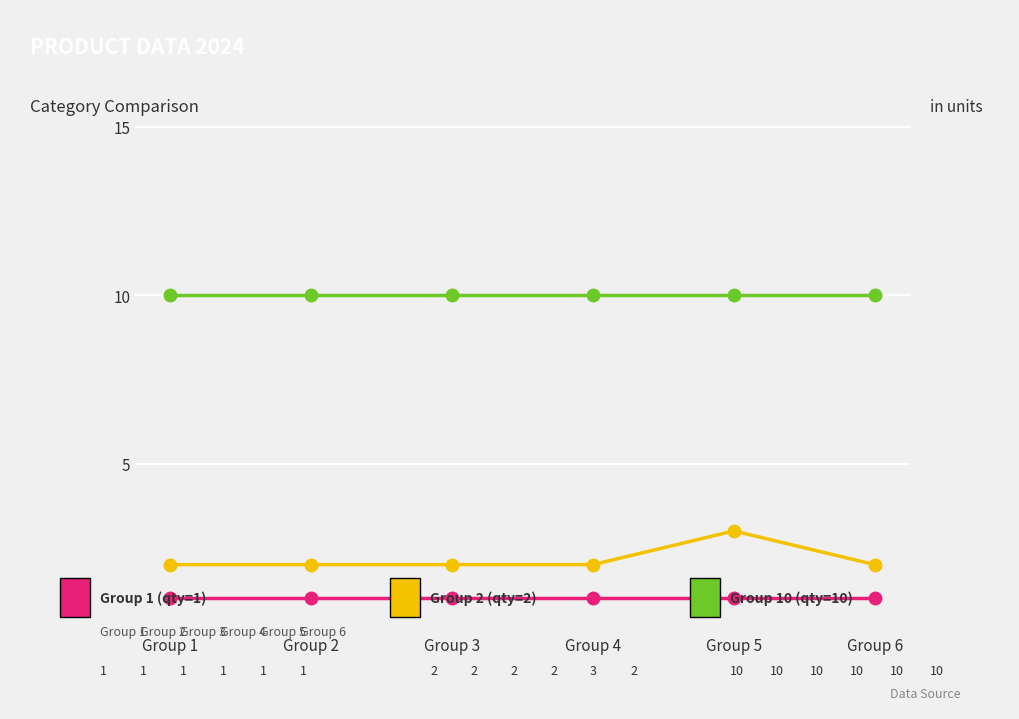

Does the chart display data point markers on the line(s)?

Yes